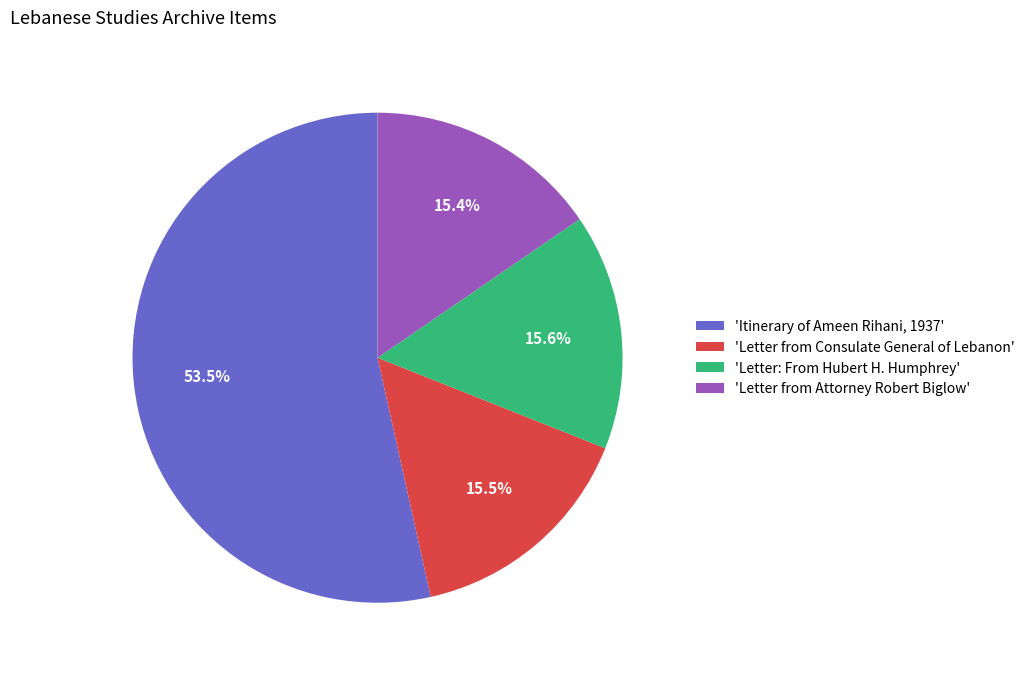

To the nearest percent, what is the average slice percentage?

25%